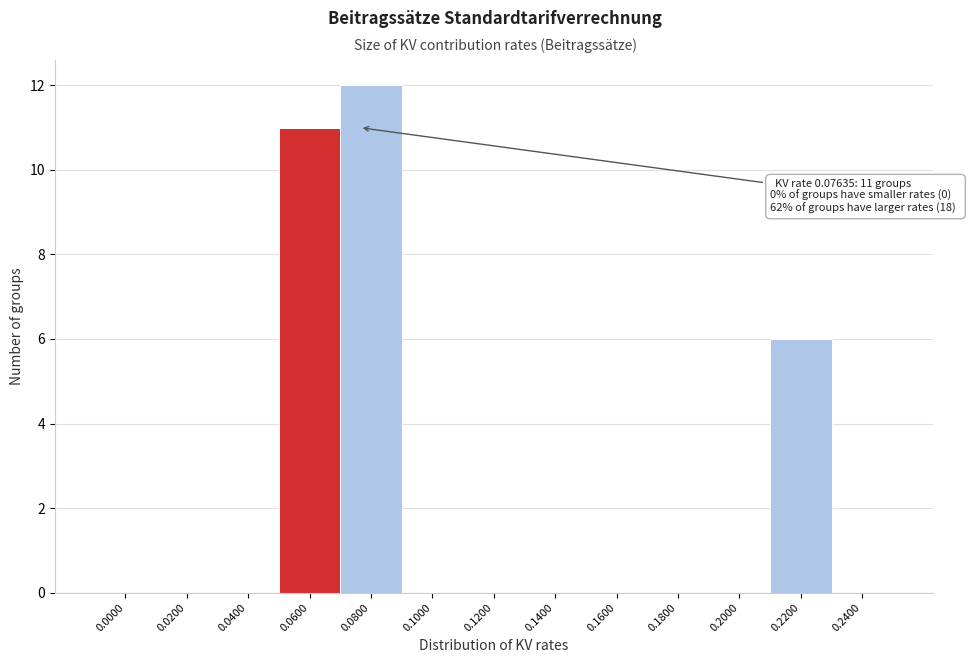

Reading left to right, transcribe all the data shown in this chart.

0.0000=0	0.0200=0	0.0400=0	0.0600=11	0.0800=12	0.1000=0	0.1200=0	0.1400=0	0.1600=0	0.1800=0	0.2000=0	0.2200=6	0.2400=0